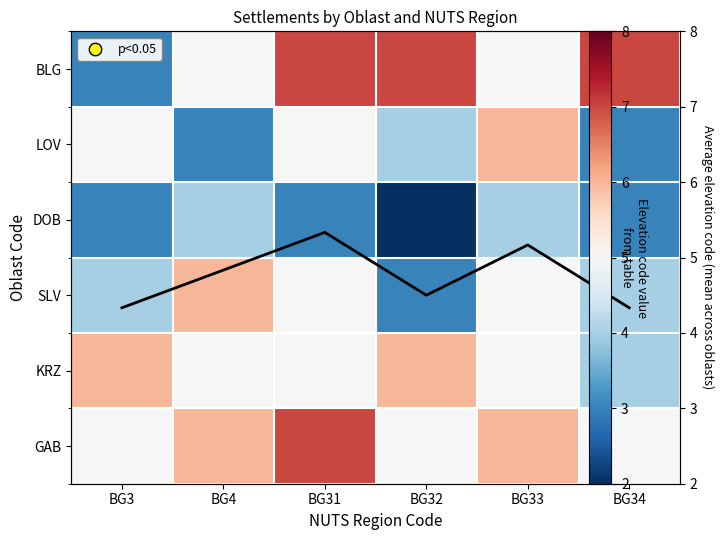

At which label is Column mean closest to 4?

BG3